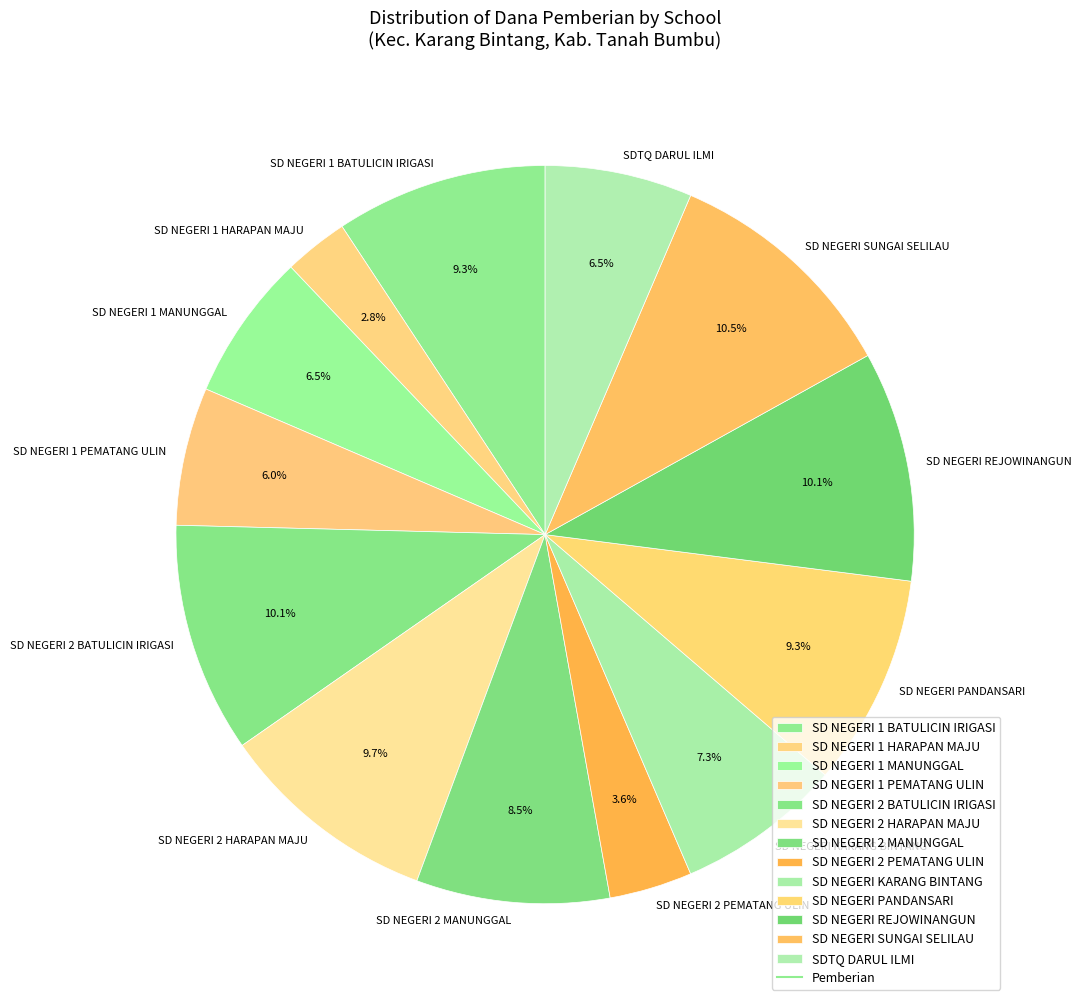

To the nearest percent, what is the difference between the SD NEGERI 1 HARAPAN MAJU and SD NEGERI REJOWINANGUN slice percentages?

7%